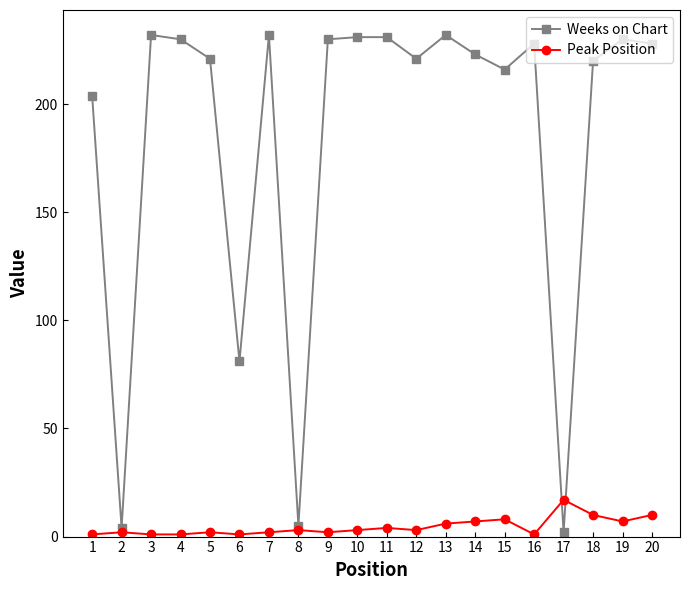

List the series in order of their peak value, highest first.

Weeks on Chart, Peak Position